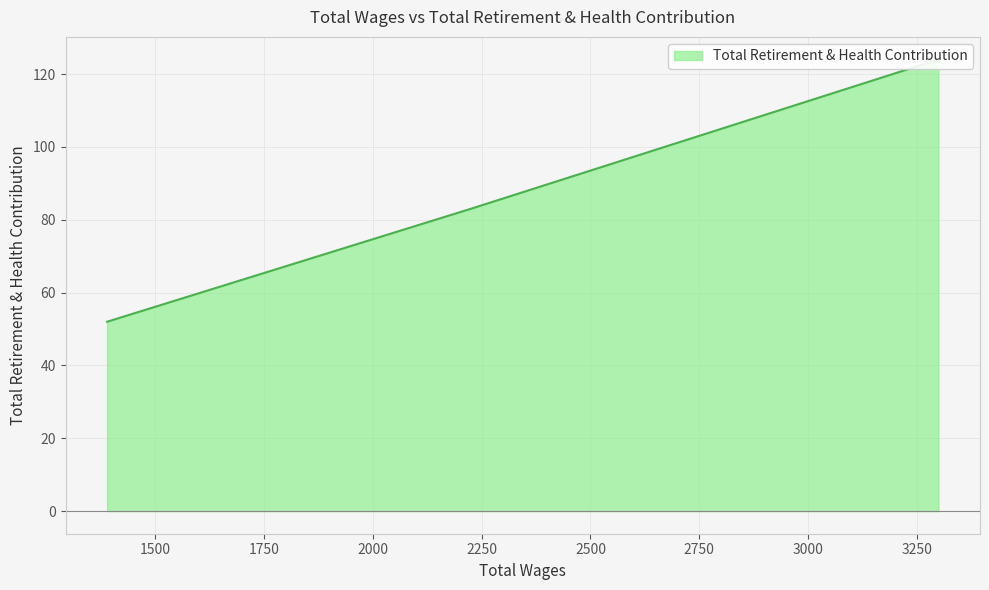

Rank the categories by value from lowest to highest.

1390.0, 2225.0, 3299.0